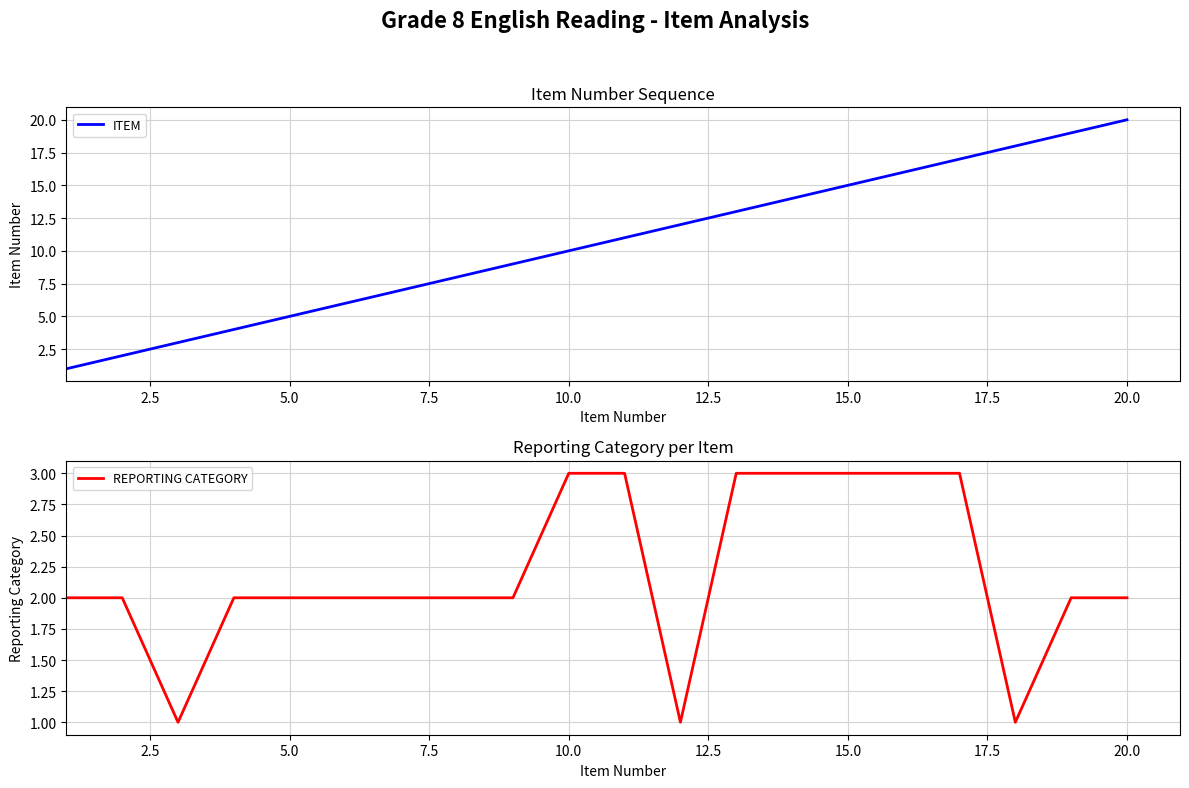

At which label does ITEM reach its peak?

20.0